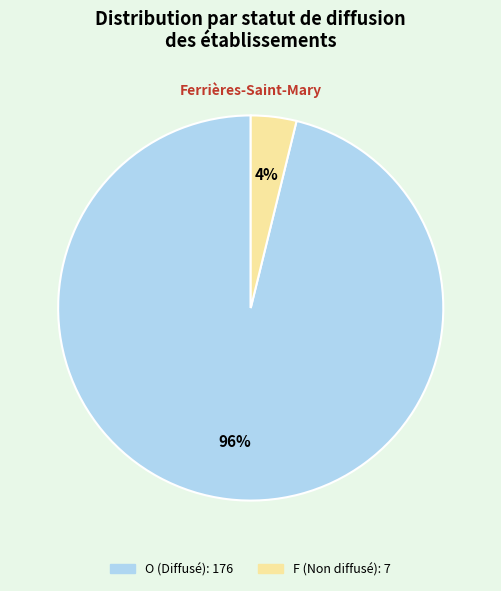

Between F and O, which is larger?

O